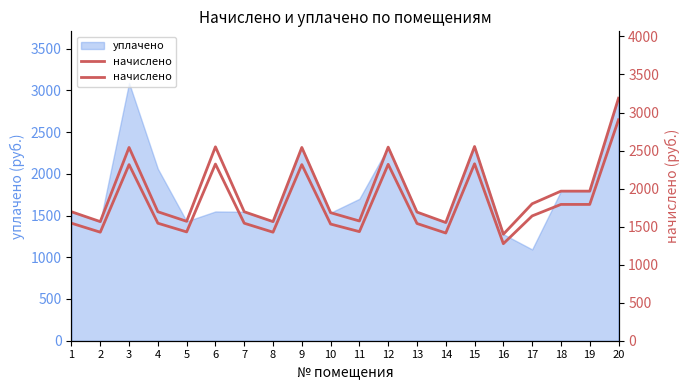

Reading left to right, transcribe all the data shown in this chart.

1544.8	1426.9	2315.4	1544.8	1430.5	2322.8	1544.8	1426.9	2315.4	1533.8	1434.2	2319.1	1541.2	1415.8	2326.5	1275.7	1640.7	1791.9	1791.9	2905.3